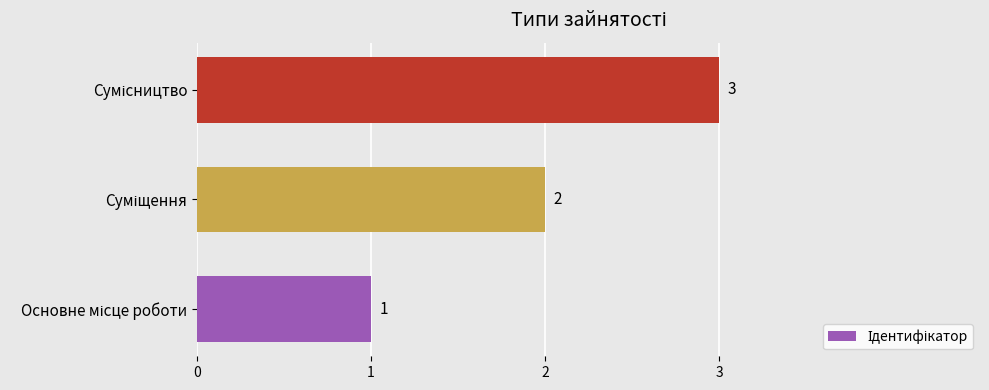

How many bars are there in total?

3